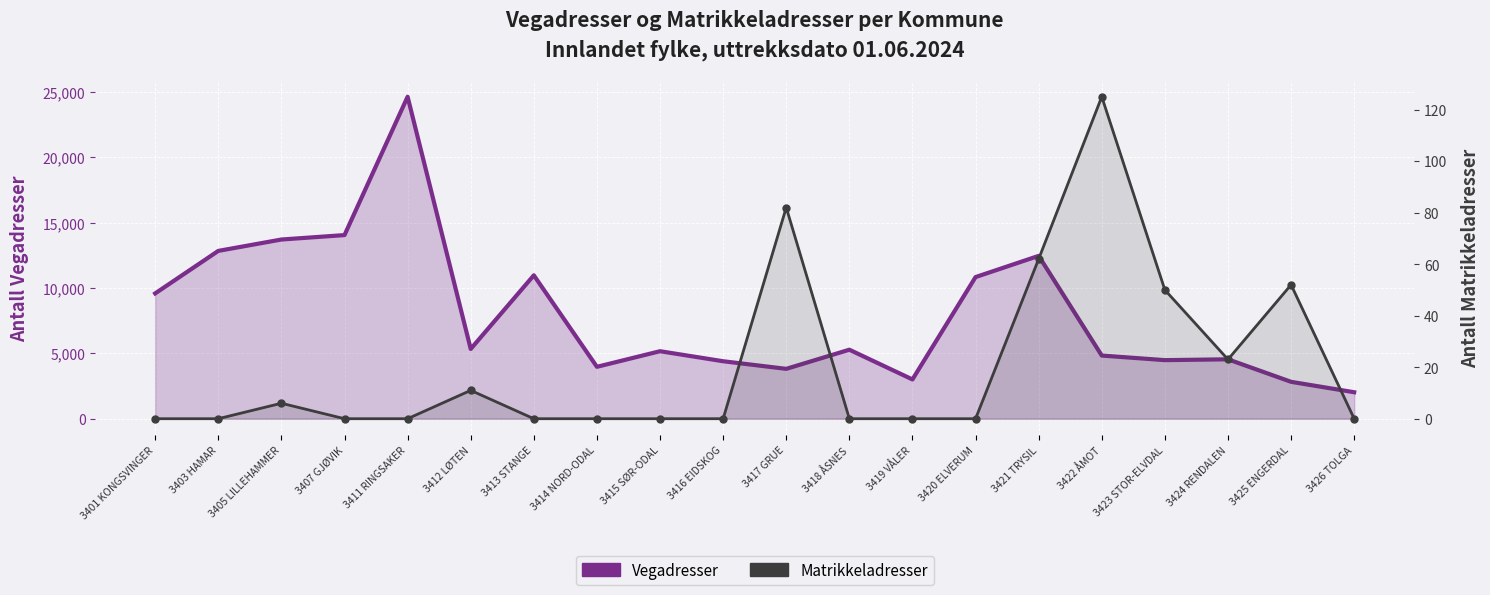

How many values in the Vegadresser series are below 5277?

10